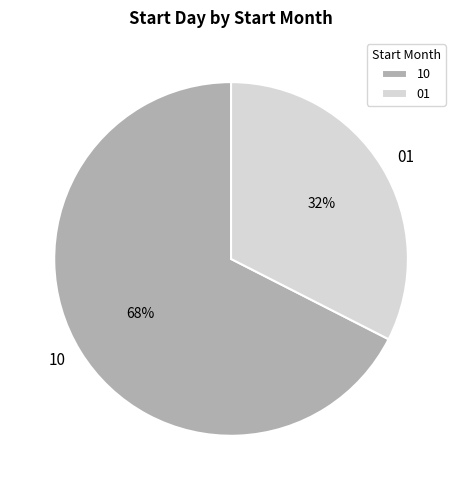

True or false: 10 accounts for 80% of the total.

False